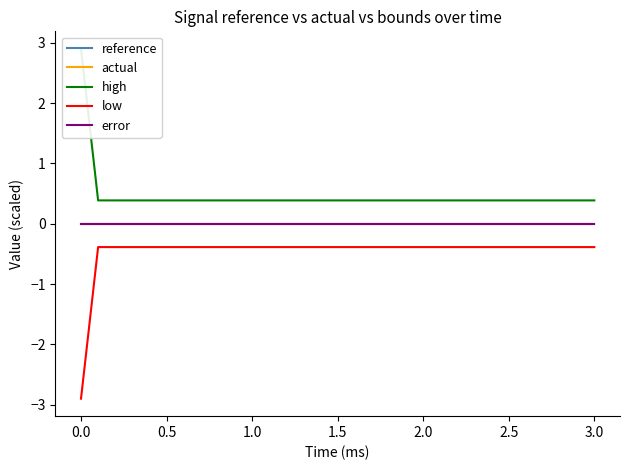

What position from the left is 3.0?

15